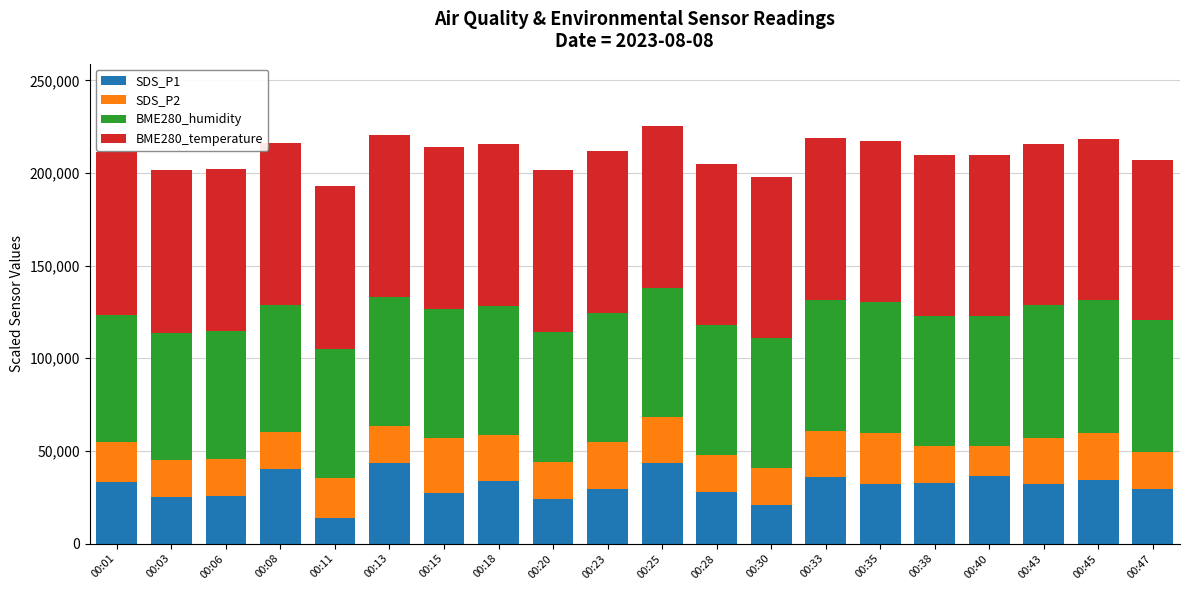

What is the difference between the second highest and second lowest values in the SDS_P1 series?

22700.0